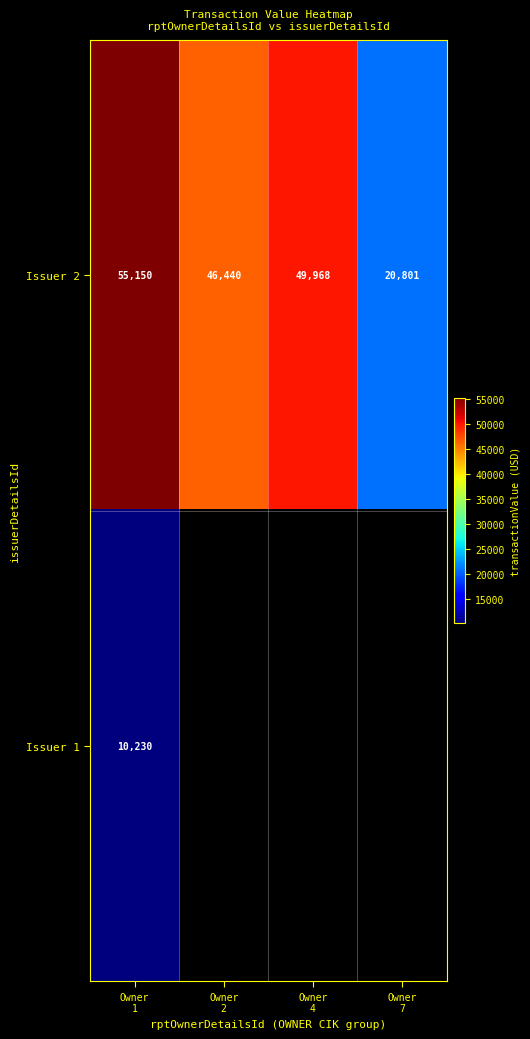

What is the average value of the Issuer 2 series?

43090